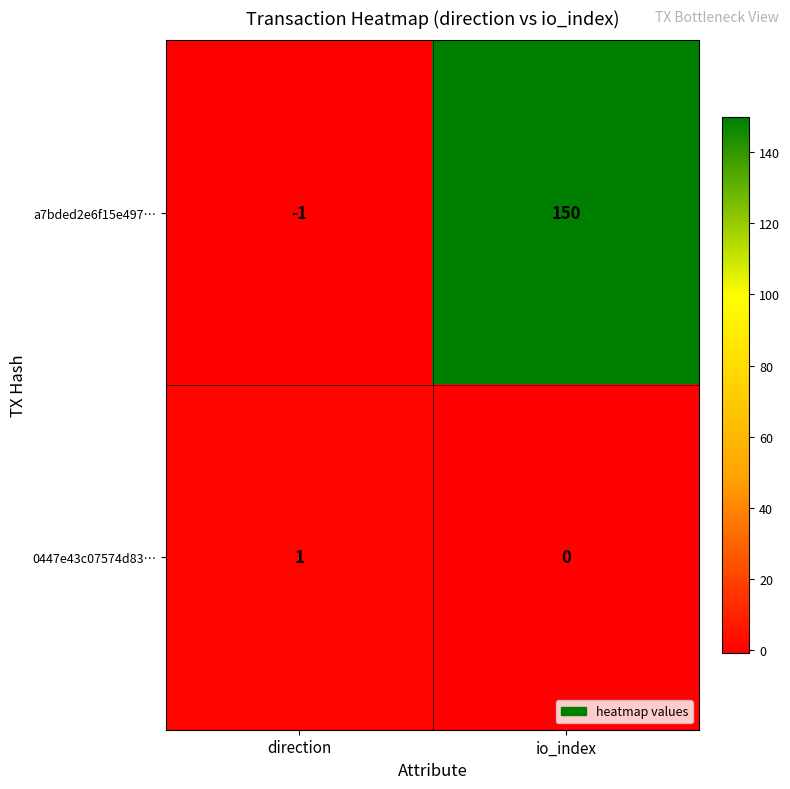

What is the greatest value displayed?

150